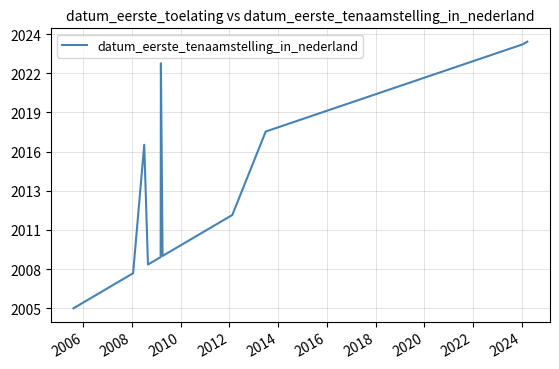

Is it true that the value at 2010 is 4247?

False